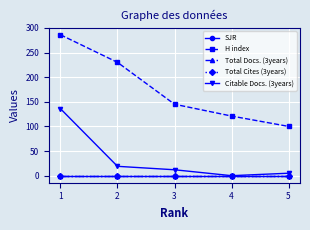

Is it true that Citable Docs. (3years) equals 11 at 2?

False